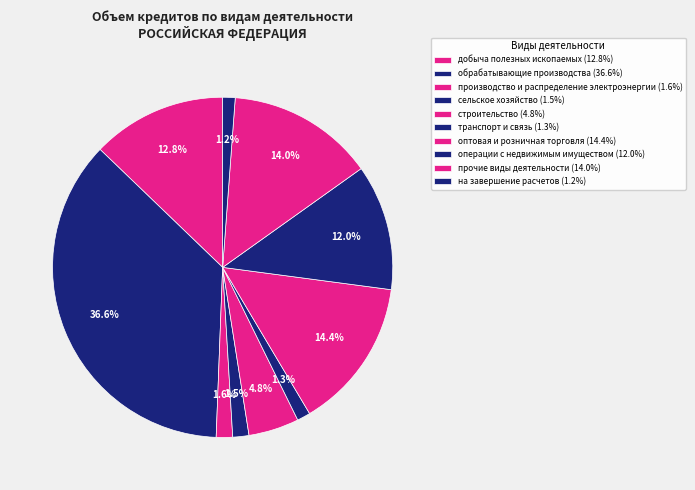

To the nearest percent, what portion does на завершение расчетов represent?

1%